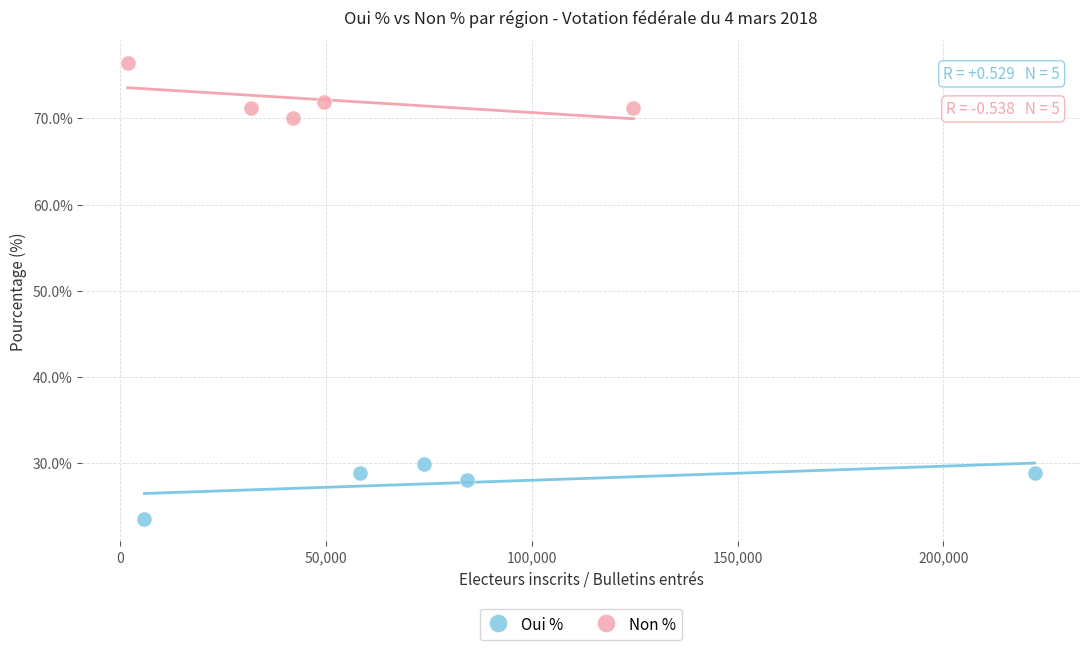

What are all the series names shown in the legend?

Oui %, Non %